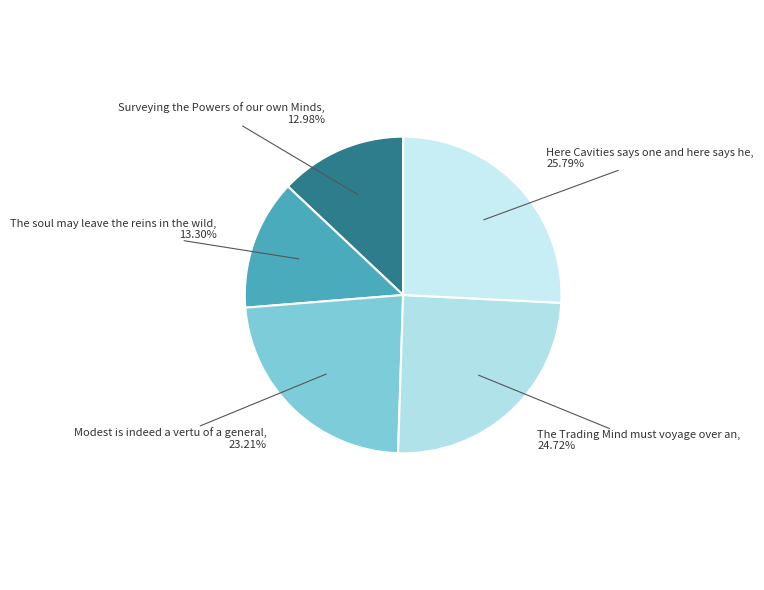

Is there any slice that represents more than half of the pie?

No